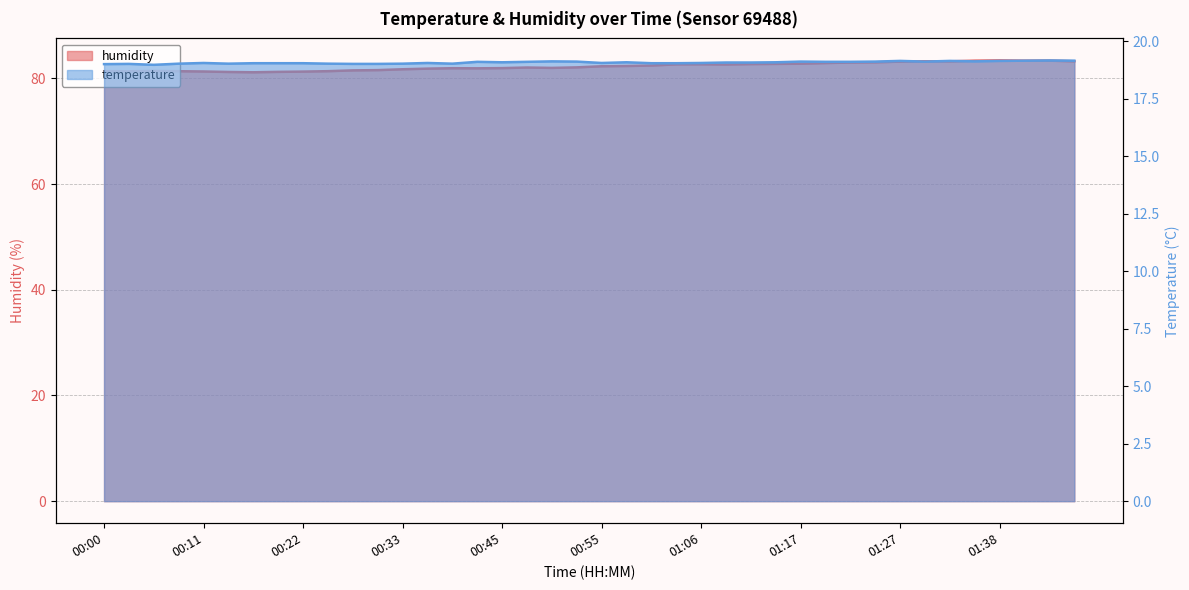

True or false: humidity has a value of 33.8 at 00:27.

False